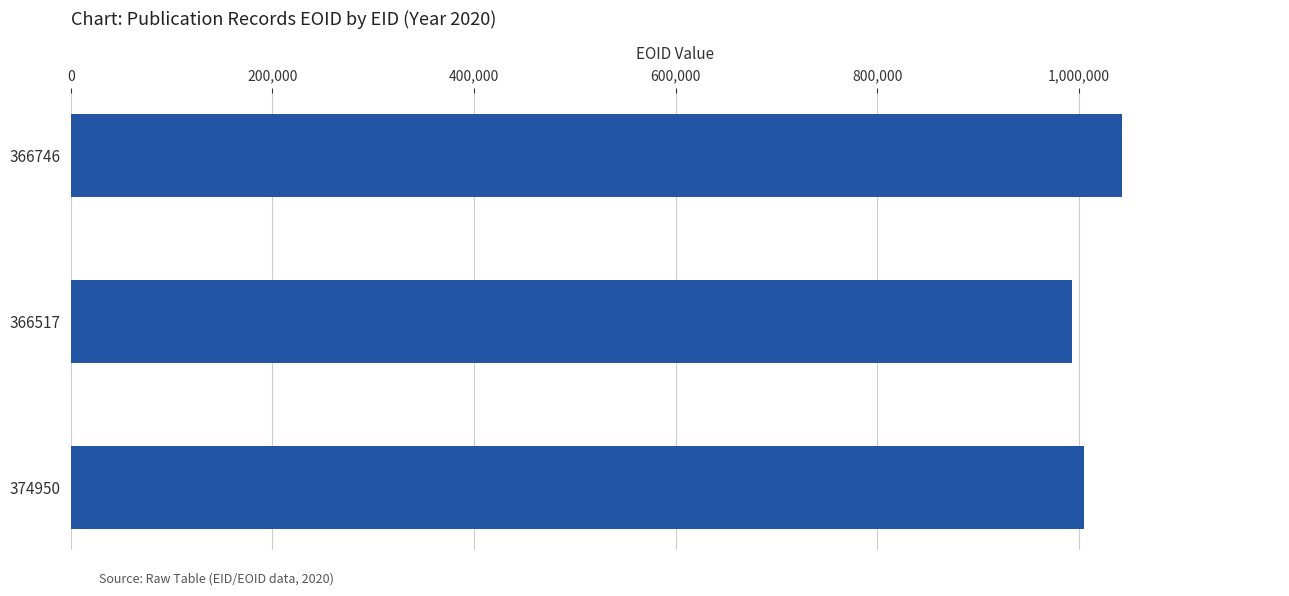

How many data points does each series have?

3